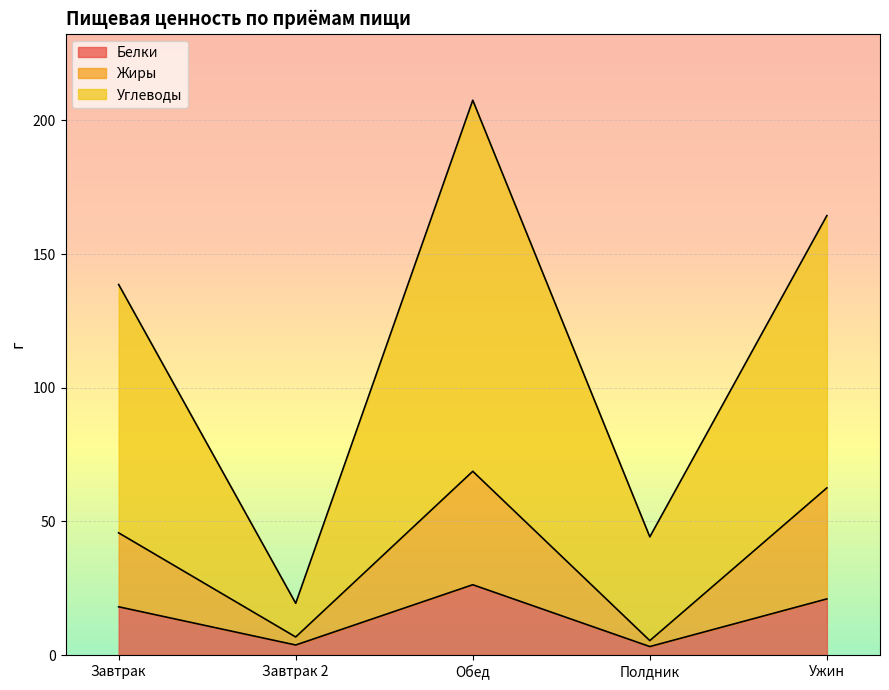

True or false: Белки and Углеводы intersect in this chart.

False